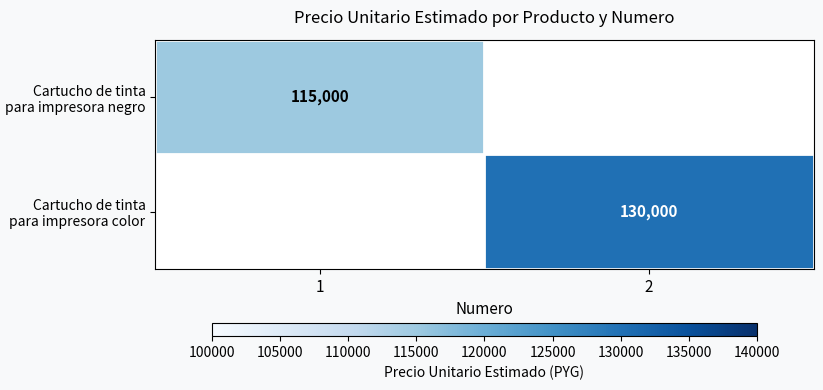

True or false: Cartucho de tinta para impresora color has a value of 130000.0 at 2.

True